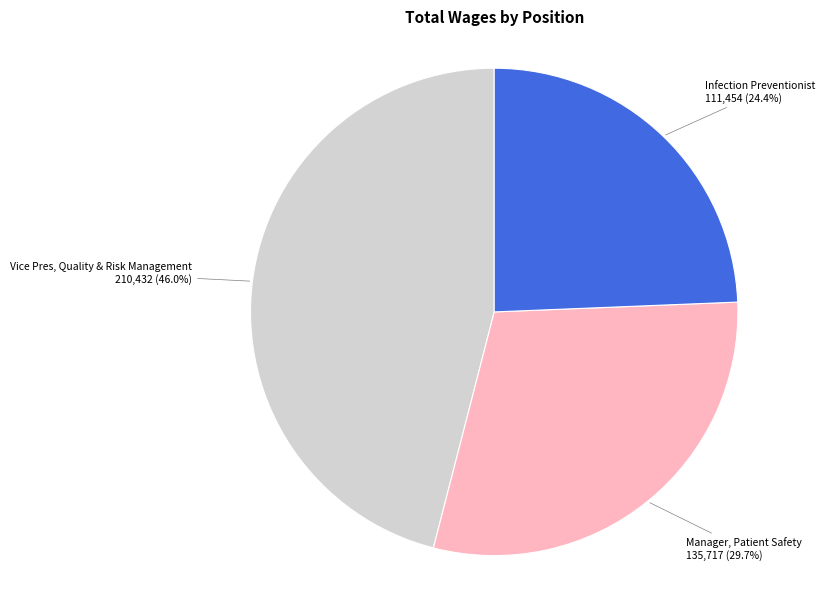

What portion of the pie excludes Manager, Patient Safety?

70.3%